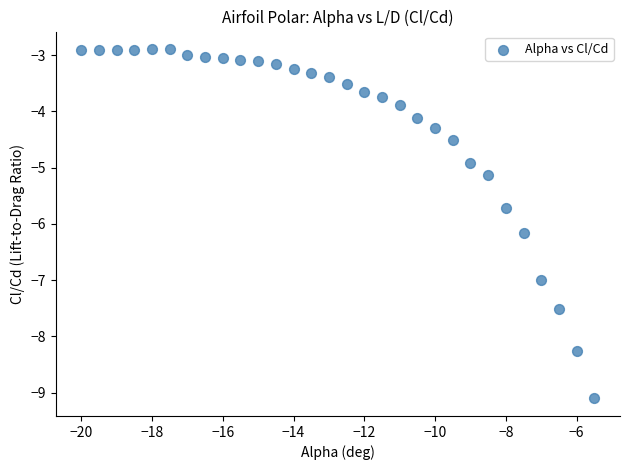

What is the range of X values (max minus min)?

14.5